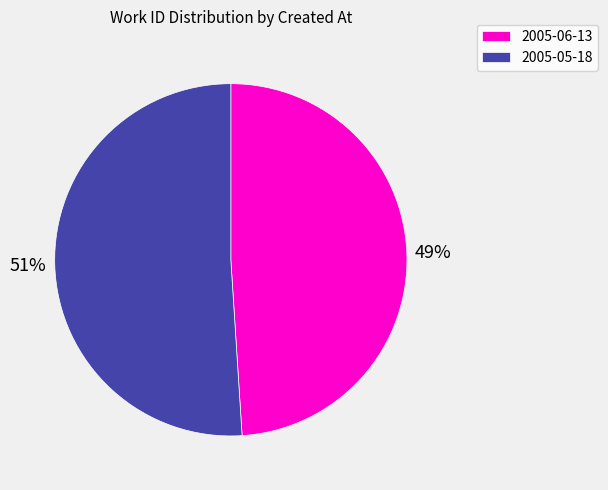

Which category has the smallest portion of the pie?

2005-06-13